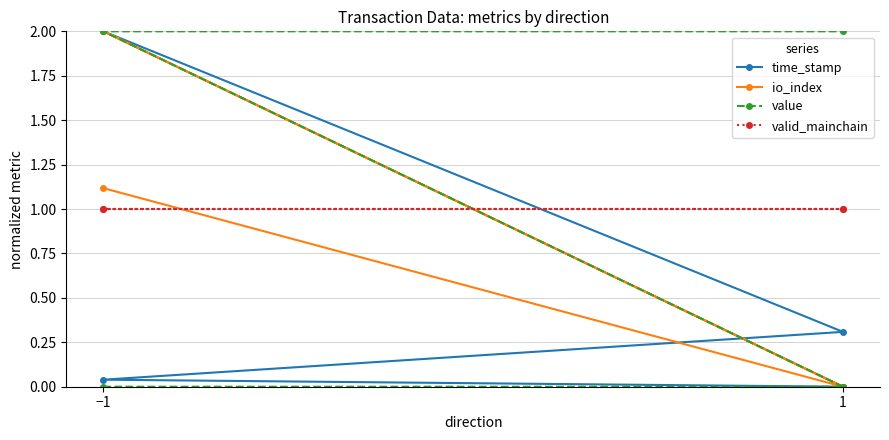

Where is time_stamp nearest to the value 1?

1